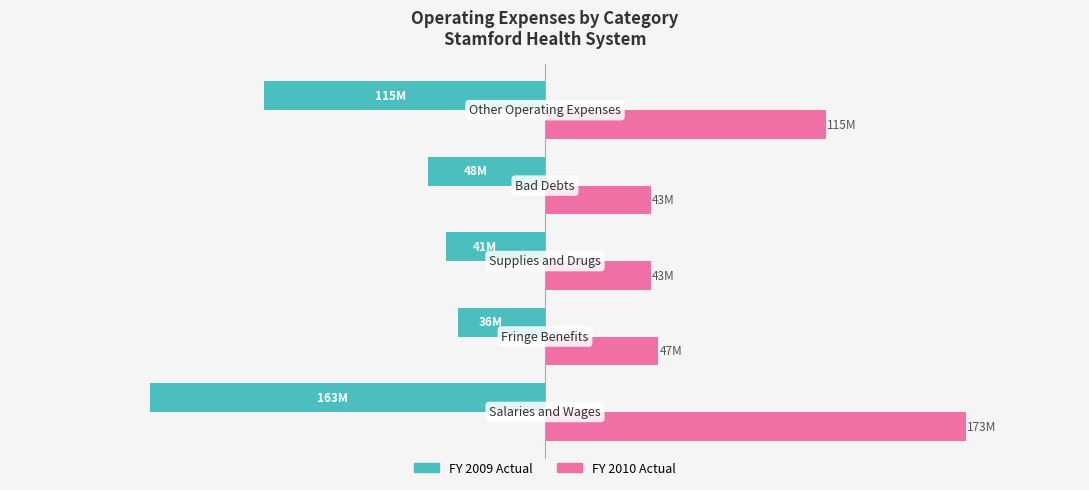

Which series has the largest total across all categories?

FY 2010 Actual